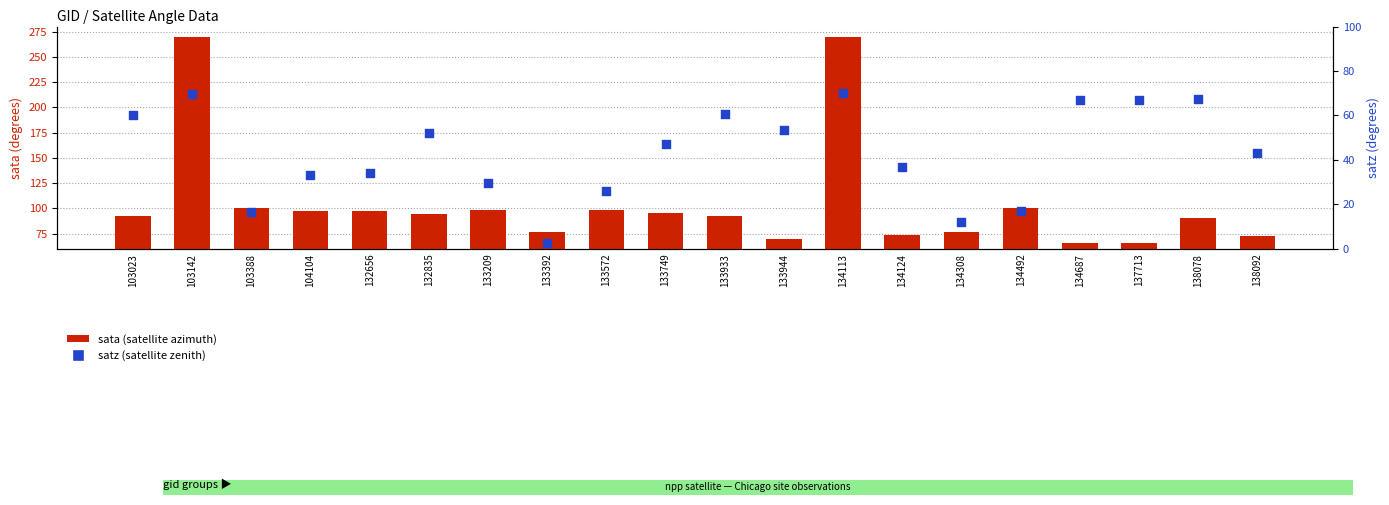

Is the value of satz (satellite zenith) at 133944 greater than the value of sata (satellite azimuth) at 133933?

No